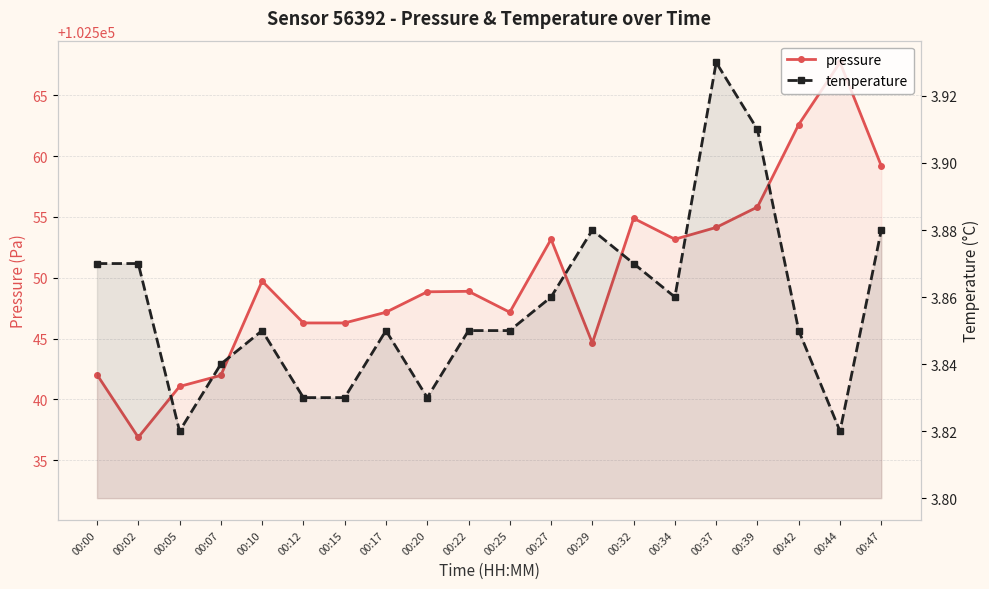

True or false: temperature has a value of 2.1 at 00:34.

False